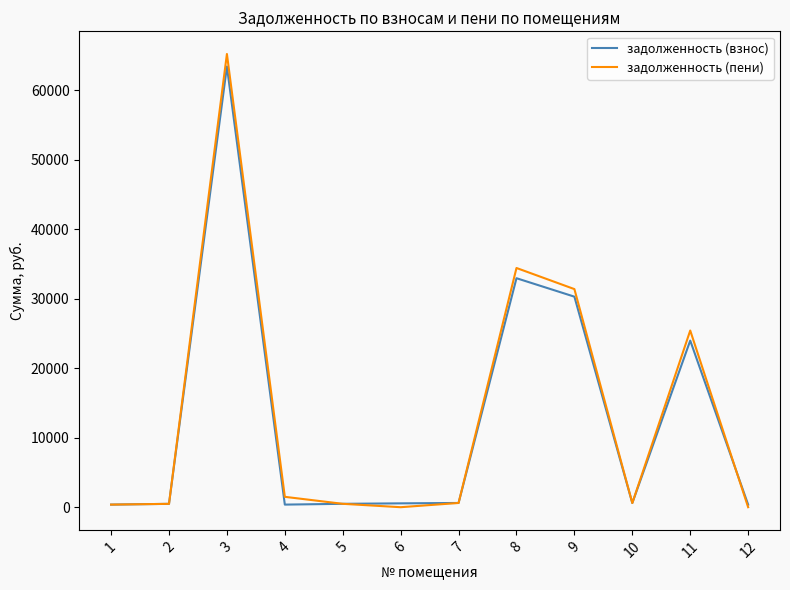

What is the total value across all series at 12?

371.4